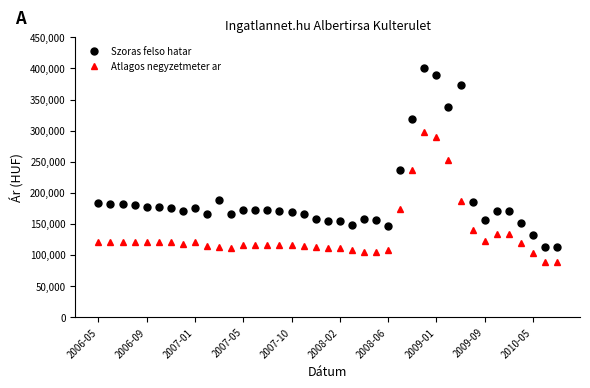

List the series in order of their peak value, highest first.

Szoras felso hatar, Atlagos negyzetmeter ar